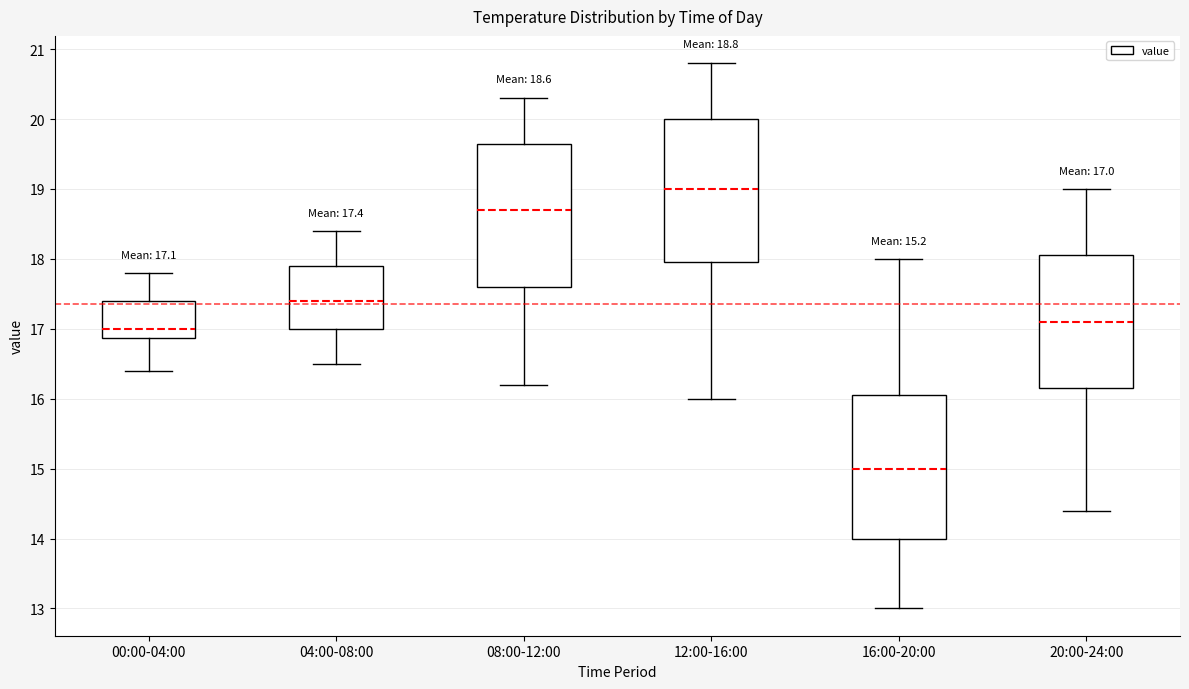

Which box has the highest median line?

12:00-16:00